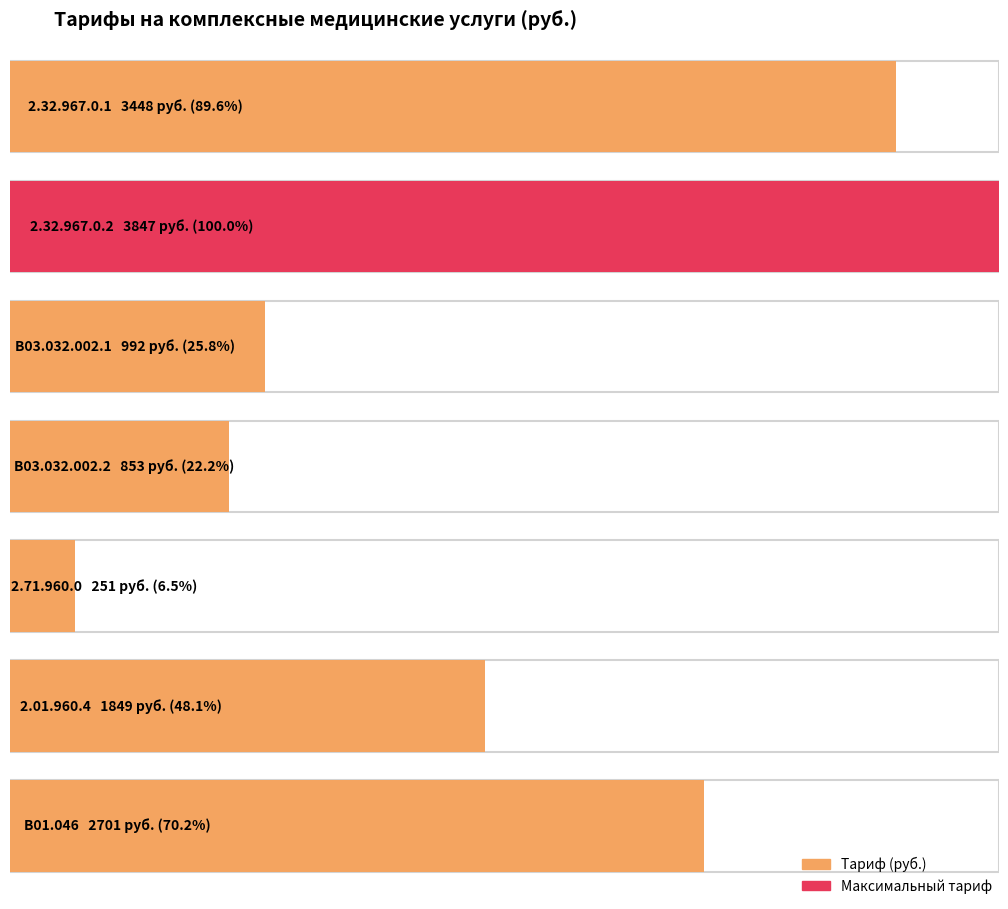

Reading left to right, what are all the values shown in this chart?

2.32.967.0.1=3448	2.32.967.0.2=3847	B03.032.002.1=992	B03.032.002.2=853	2.71.960.0=251	2.01.960.4=1849	B01.046=2701